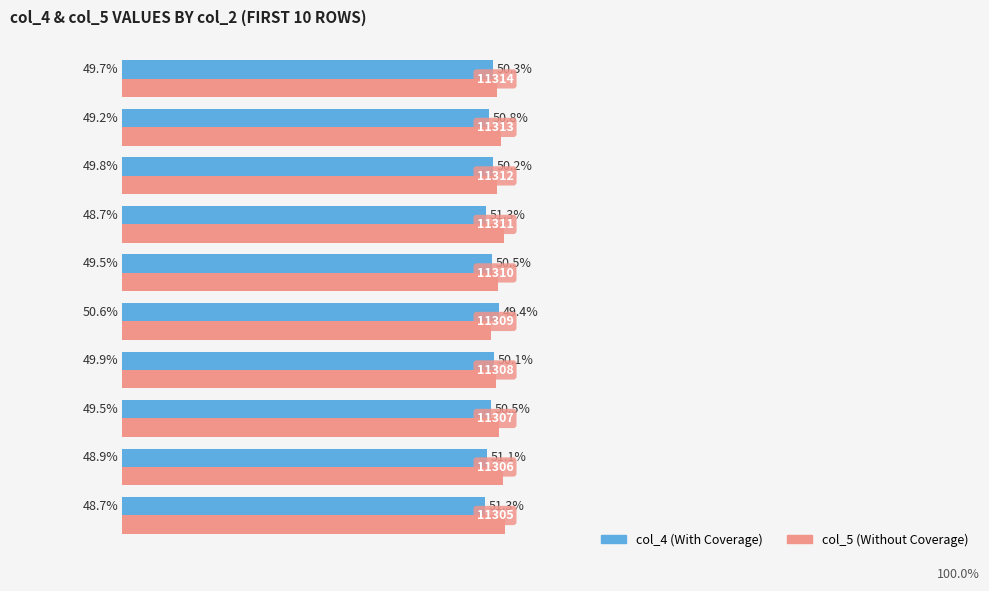

Which series has the largest total across all categories?

col_5 (Without Coverage)